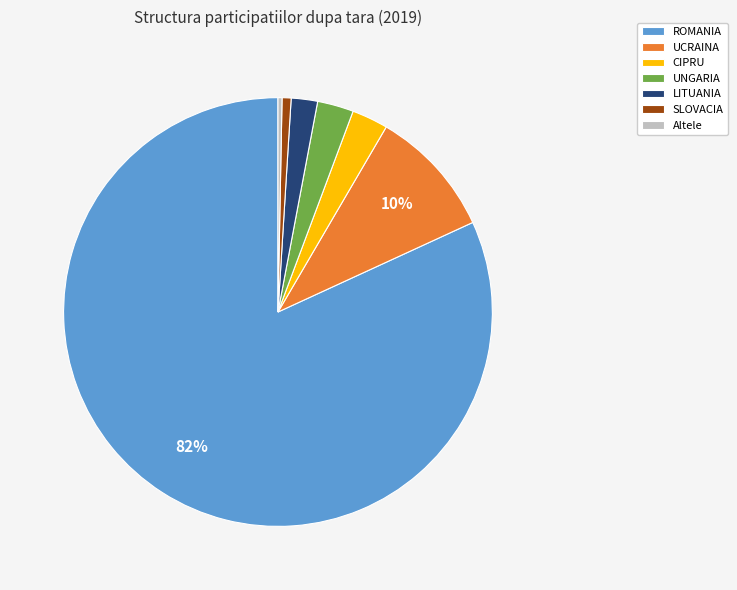

To the nearest percent, what percentage of the pie is UCRAINA?

10%